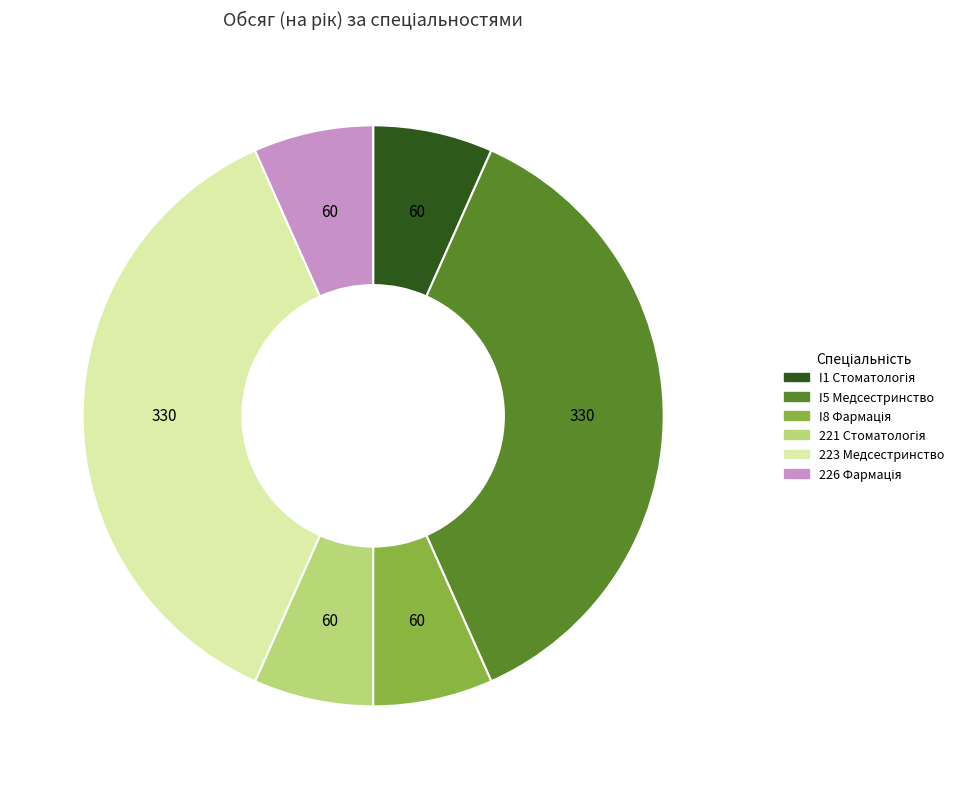

Is it true that I5 Медсестринство is 31% of the pie?

False